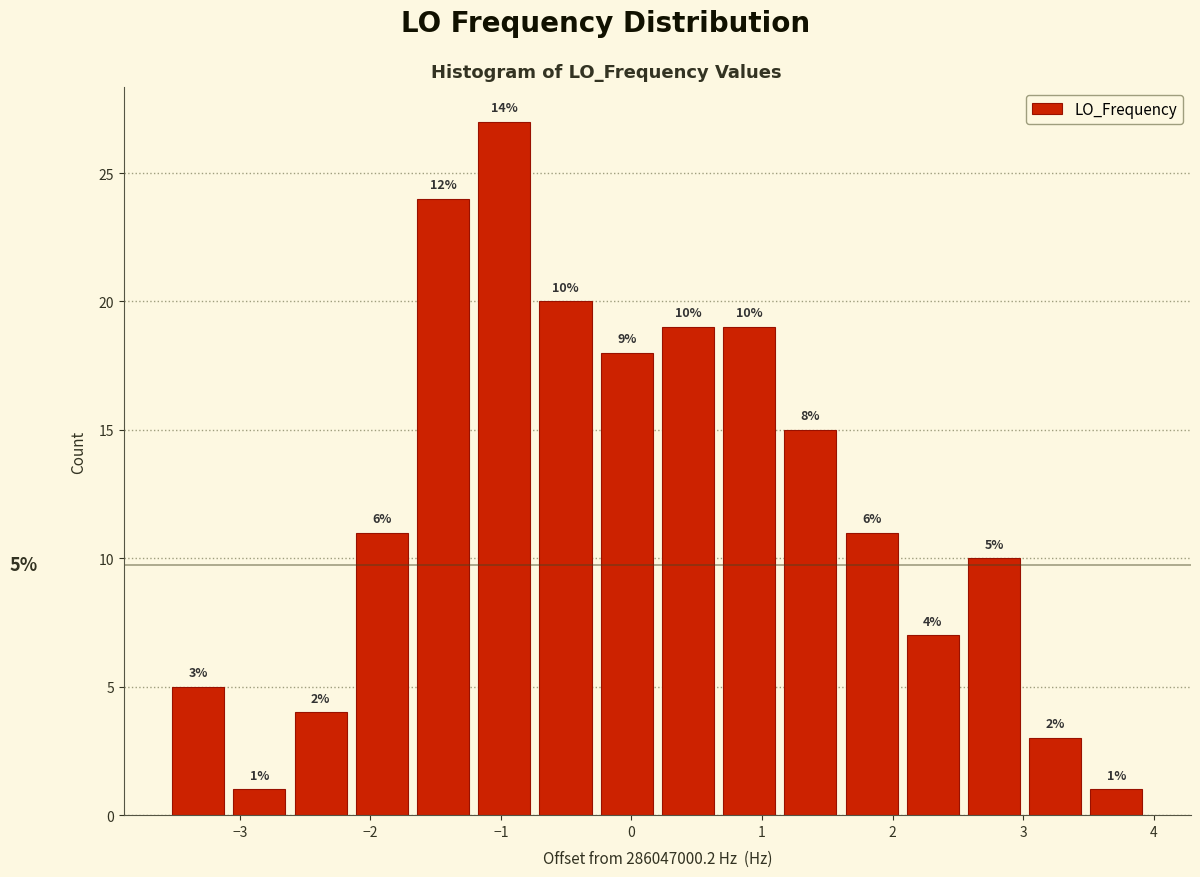

Over which range of the x-axis is the bar tallest?

-1.2 to -0.7